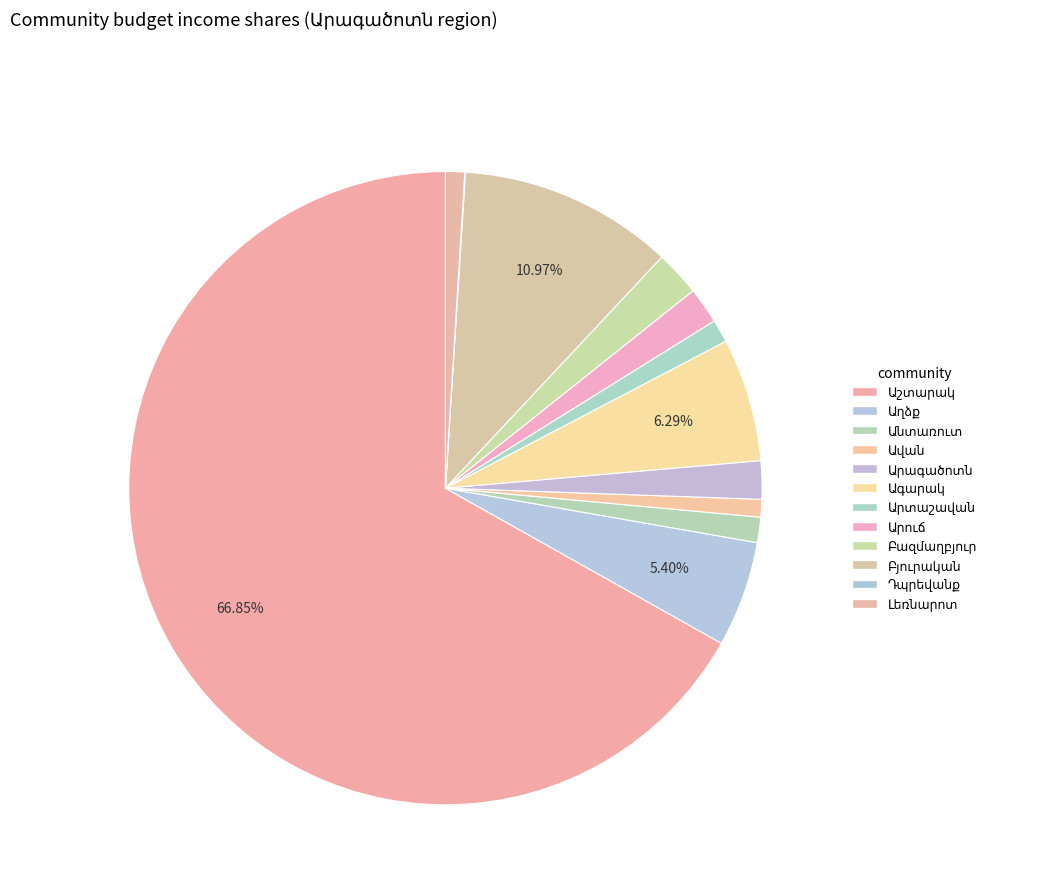

To the nearest percent, what is the combined percentage of Արագածոտն and Աշտարակ?

69%